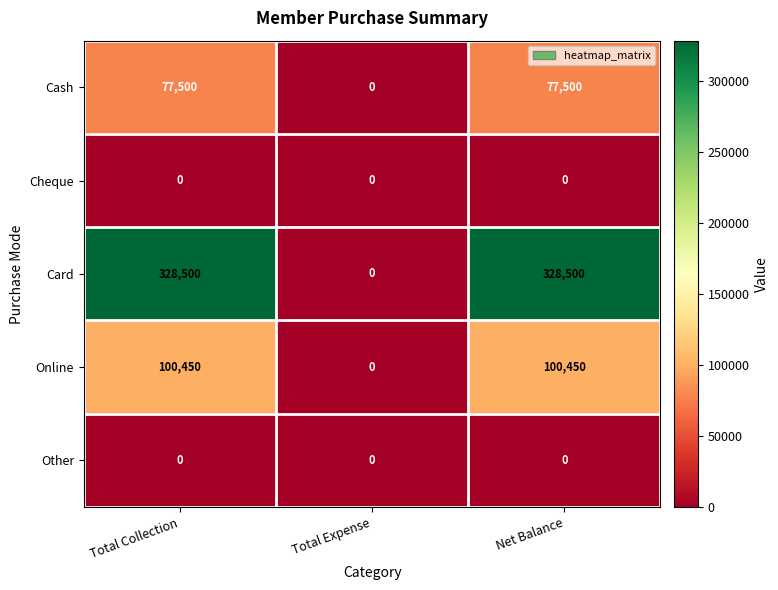

What is the maximum value shown in the chart?

328500